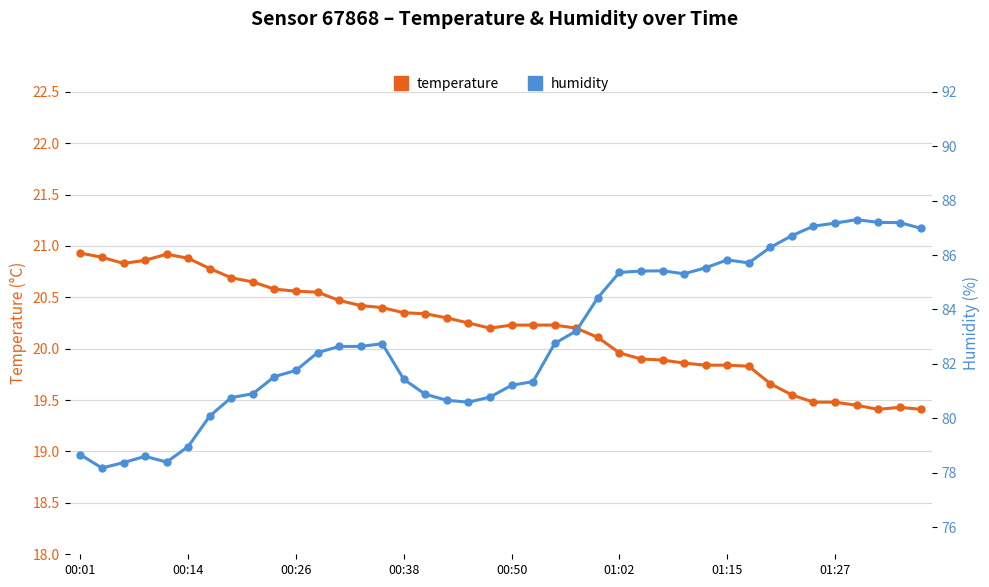

Reading left to right, transcribe all the data shown in this chart.

temperature: 20.9	20.9	20.8	20.9	20.9	20.9	20.8	20.7	20.6	20.6	20.6	20.6	20.5	20.4	20.4	20.4	20.3	20.3	20.2	20.2	20.2	20.2	20.2	20.2	20.1	20.0	19.9	19.9	19.9	19.8	19.8	19.8	19.7	19.6	19.5	19.5	19.4	19.4	19.4	19.4
humidity: 78.7	78.2	78.4	78.6	78.4	79.0	80.1	80.8	80.9	81.5	81.8	82.4	82.6	82.6	82.7	81.4	80.9	80.7	80.6	80.8	81.2	81.3	82.8	83.2	84.4	85.4	85.4	85.4	85.3	85.5	85.8	85.7	86.3	86.7	87.1	87.2	87.3	87.2	87.2	87.0